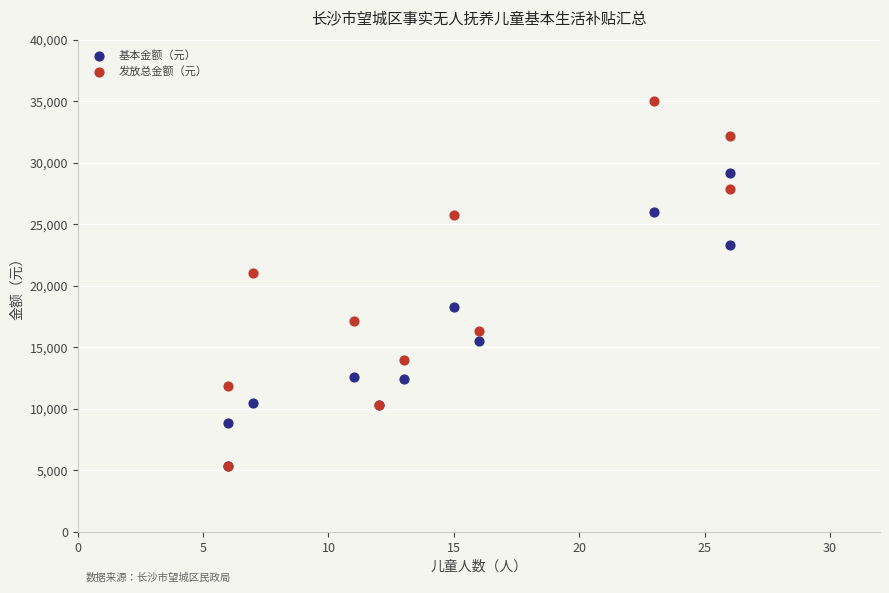

What are all the series names shown in the legend?

基本金额（元）, 发放总金额（元）